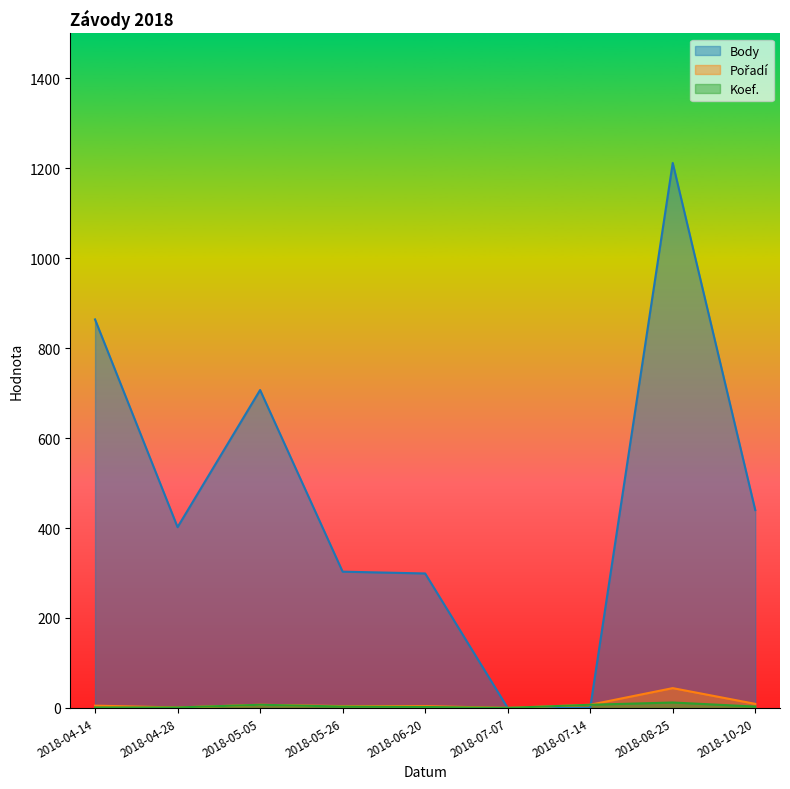

Is it true that Koef. equals 7 at 2018-07-14?

True